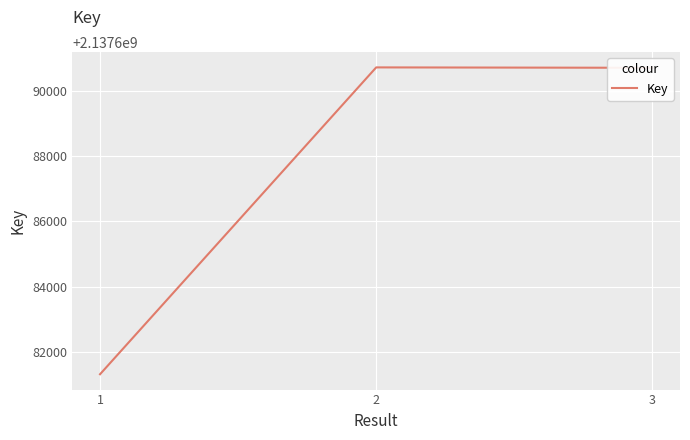

Count the number of data series in this chart.

1